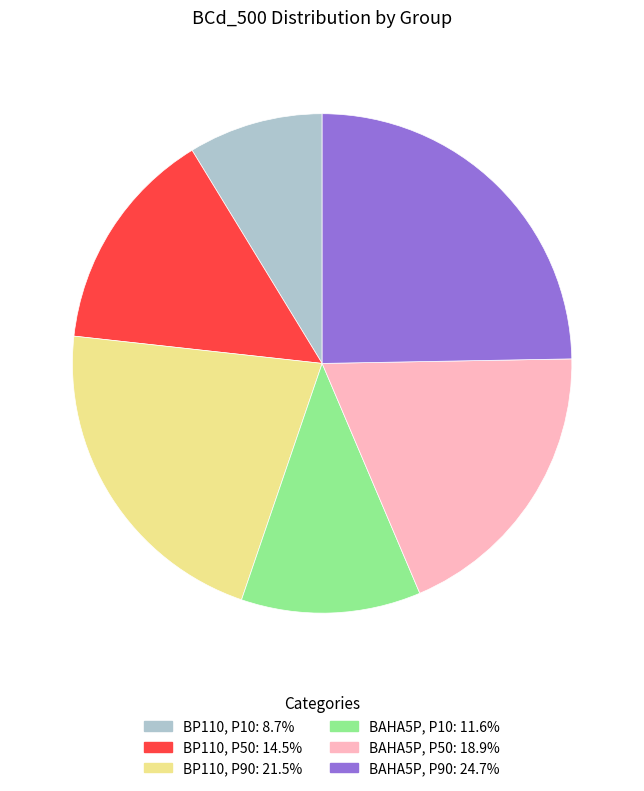

How many slices are in this pie chart?

6